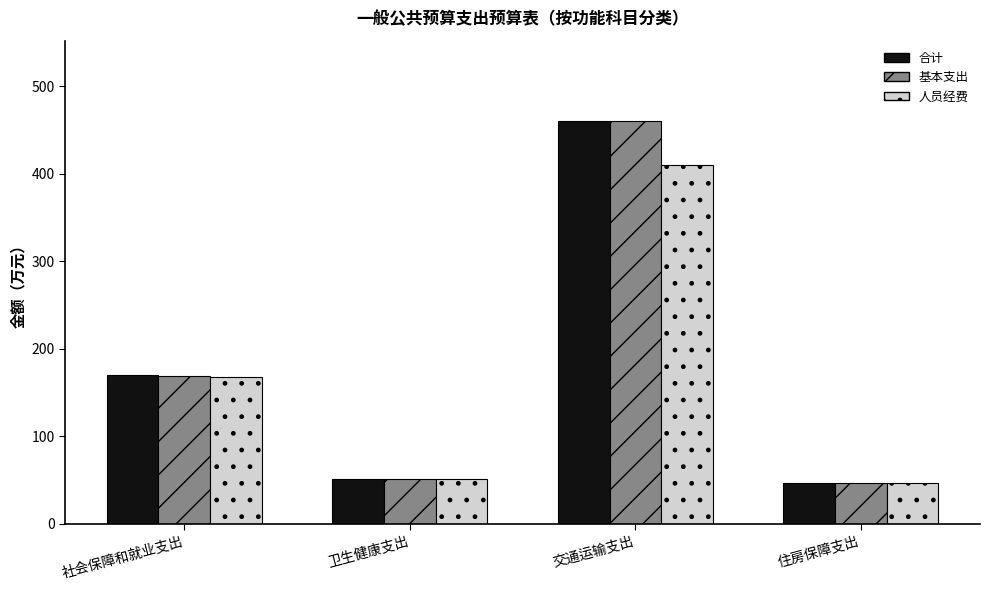

Reading left to right, transcribe all the data shown in this chart.

合计: 170.1	51.7	460.3	46.4
基本支出: 168.4	51.7	460.3	46.4
人员经费: 167.5	51.7	410.3	46.4